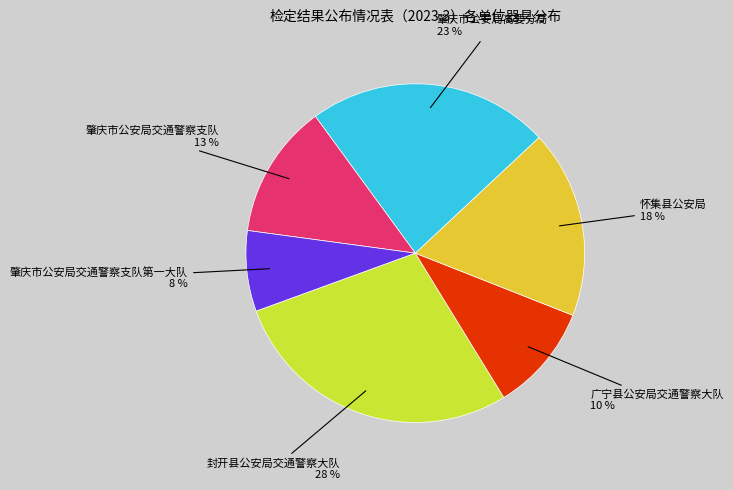

Count the number of slices in the pie.

6